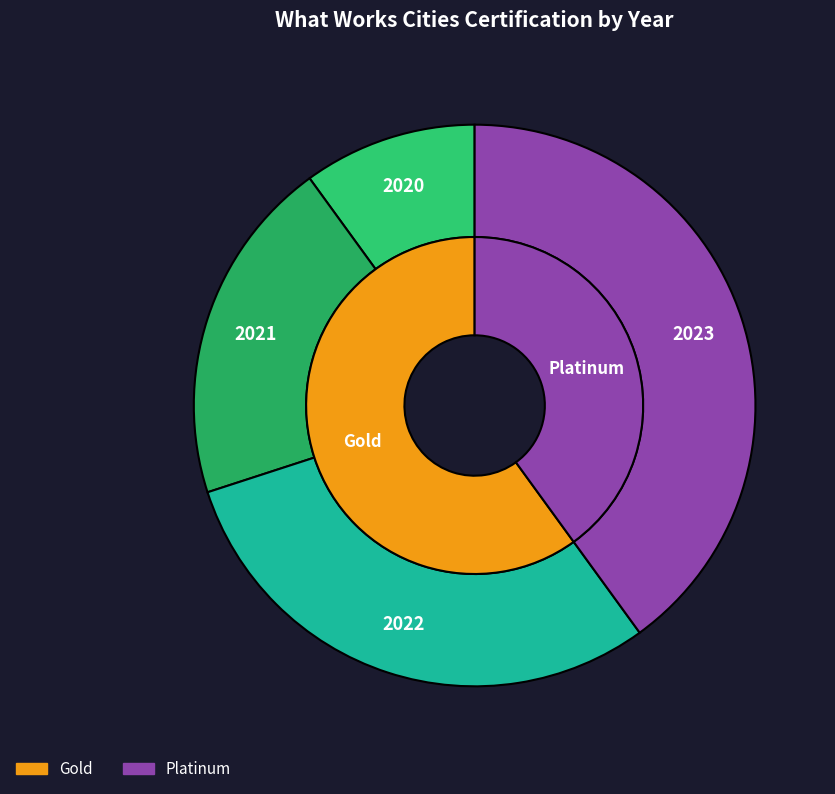

Which category has the smallest portion of the pie?

2020